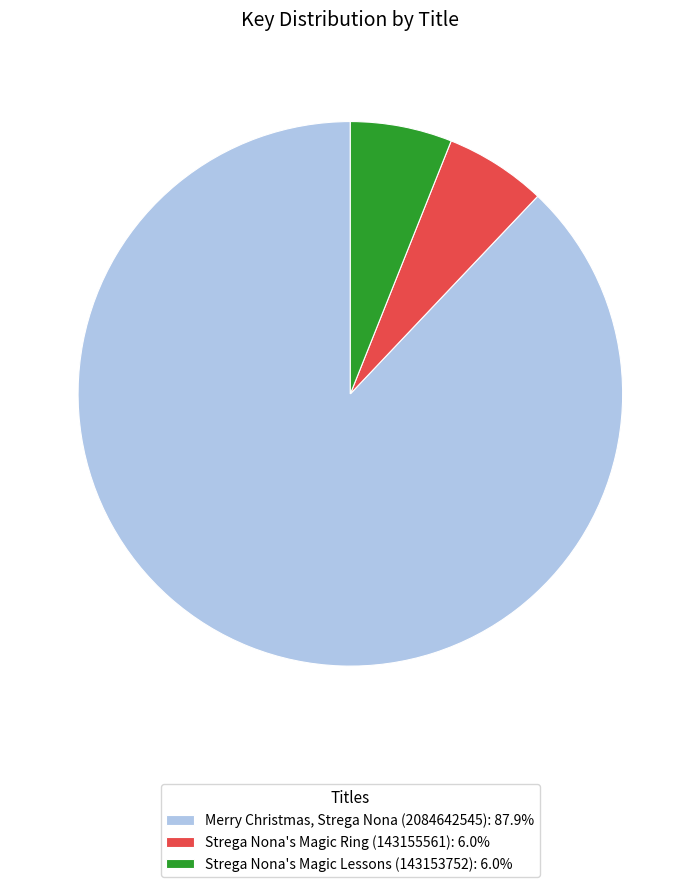

Between Merry Christmas, Strega Nona (2084642545) and Strega Nona's Magic Ring (143155561), which is larger?

Merry Christmas, Strega Nona (2084642545)